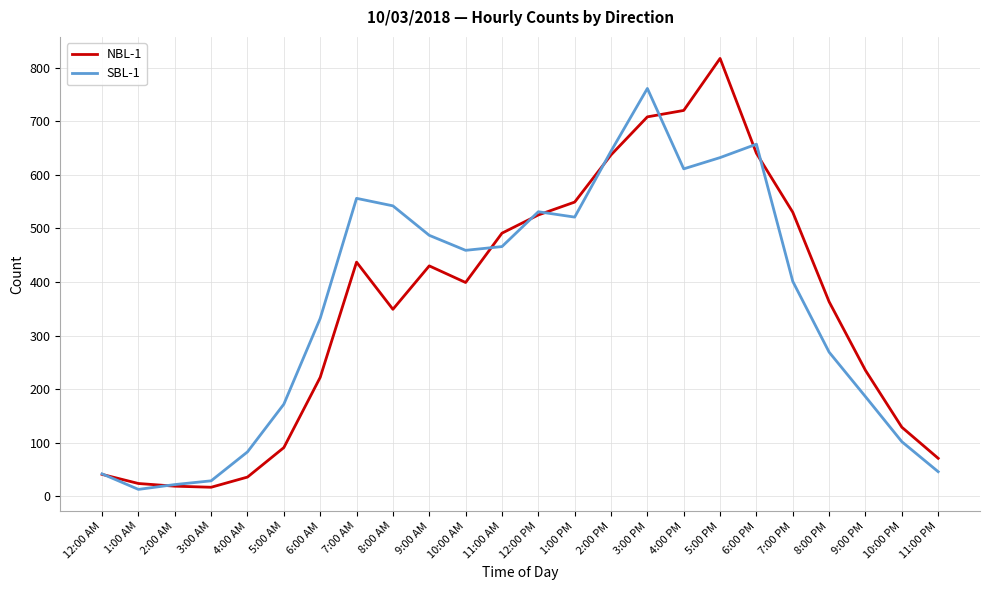

What is the difference between the NBL-1 values at 10:00 PM and 3:00 PM?

579